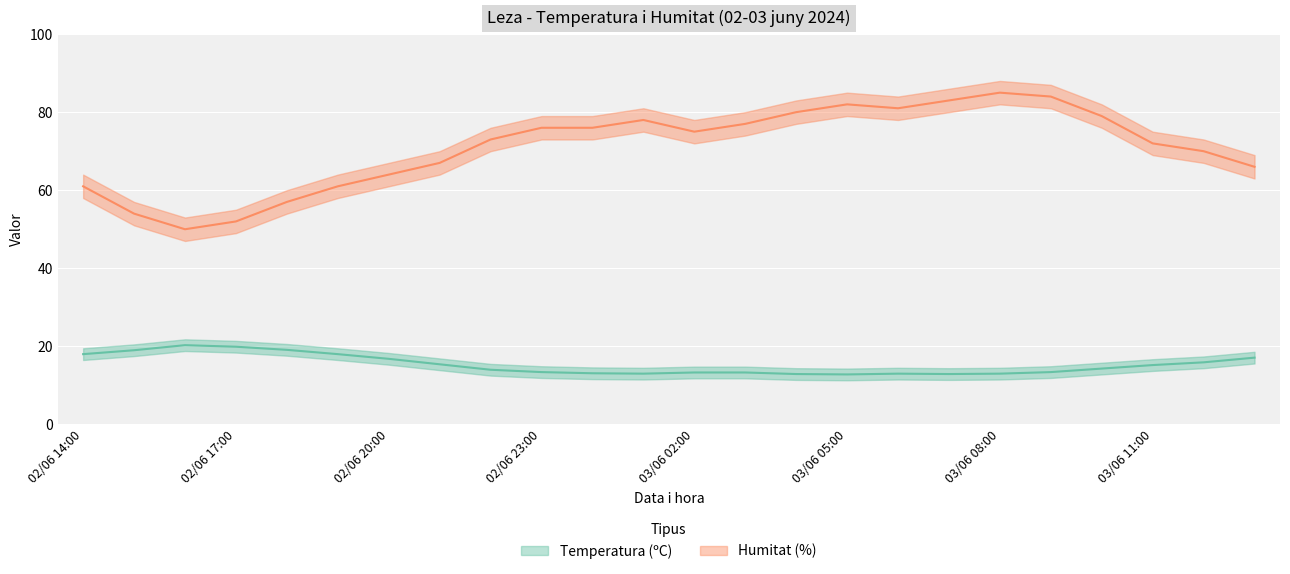

At which category is the sum across all series the highest?

03/06 08:00